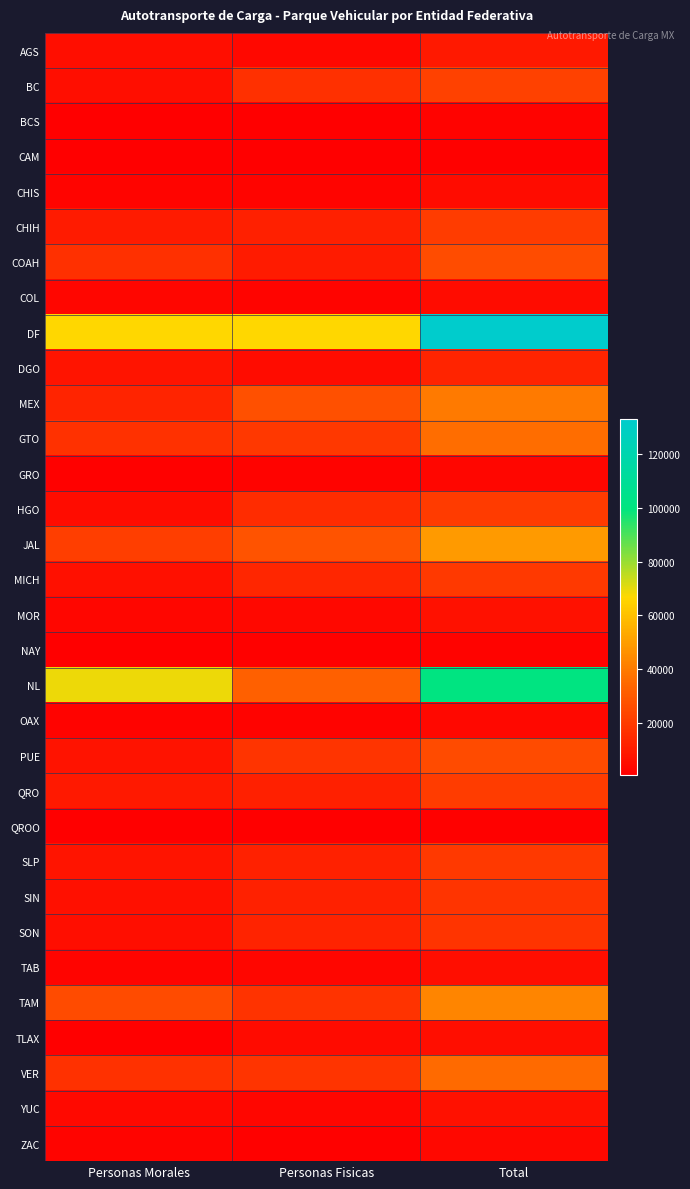

Reading left to right, extract all data points from this chart.

AGS: Personas Morales=5616	Personas Fisicas=3399	Total=9015
BC: Personas Morales=5590	Personas Fisicas=16281	Total=21871
BCS: Personas Morales=841	Personas Fisicas=954	Total=1795
CAM: Personas Morales=694	Personas Fisicas=538	Total=1232
CHIS: Personas Morales=2497	Personas Fisicas=2319	Total=4816
CHIH: Personas Morales=9422	Personas Fisicas=10913	Total=20335
COAH: Personas Morales=16279	Personas Fisicas=9613	Total=25892
COL: Personas Morales=2871	Personas Fisicas=2321	Total=5192
DF: Personas Morales=66700	Personas Fisicas=66384	Total=133084
DGO: Personas Morales=7503	Personas Fisicas=5166	Total=12669
MEX: Personas Morales=12586	Personas Fisicas=26920	Total=39506
GTO: Personas Morales=17100	Personas Fisicas=18787	Total=35887
GRO: Personas Morales=1126	Personas Fisicas=1665	Total=2791
HGO: Personas Morales=4849	Personas Fisicas=15311	Total=20160
JAL: Personas Morales=21159	Personas Fisicas=27902	Total=49061
MICH: Personas Morales=6002	Personas Fisicas=13386	Total=19388
MOR: Personas Morales=2805	Personas Fisicas=3540	Total=6345
NAY: Personas Morales=611	Personas Fisicas=1166	Total=1777
NL: Personas Morales=68913	Personas Fisicas=31842	Total=100755
OAX: Personas Morales=1670	Personas Fisicas=1874	Total=3544
PUE: Personas Morales=7105	Personas Fisicas=17896	Total=25001
QRO: Personas Morales=9291	Personas Fisicas=11296	Total=20587
QROO: Personas Morales=557	Personas Fisicas=881	Total=1438
SLP: Personas Morales=7659	Personas Fisicas=11788	Total=19447
SIN: Personas Morales=6184	Personas Fisicas=11617	Total=17801
SON: Personas Morales=5609	Personas Fisicas=12124	Total=17733
TAB: Personas Morales=2555	Personas Fisicas=2690	Total=5245
TAM: Personas Morales=25269	Personas Fisicas=17415	Total=42684
TLAX: Personas Morales=990	Personas Fisicas=4436	Total=5426
VER: Personas Morales=17019	Personas Fisicas=17858	Total=34877
YUC: Personas Morales=3936	Personas Fisicas=2811	Total=6747
ZAC: Personas Morales=2131	Personas Fisicas=1451	Total=3582